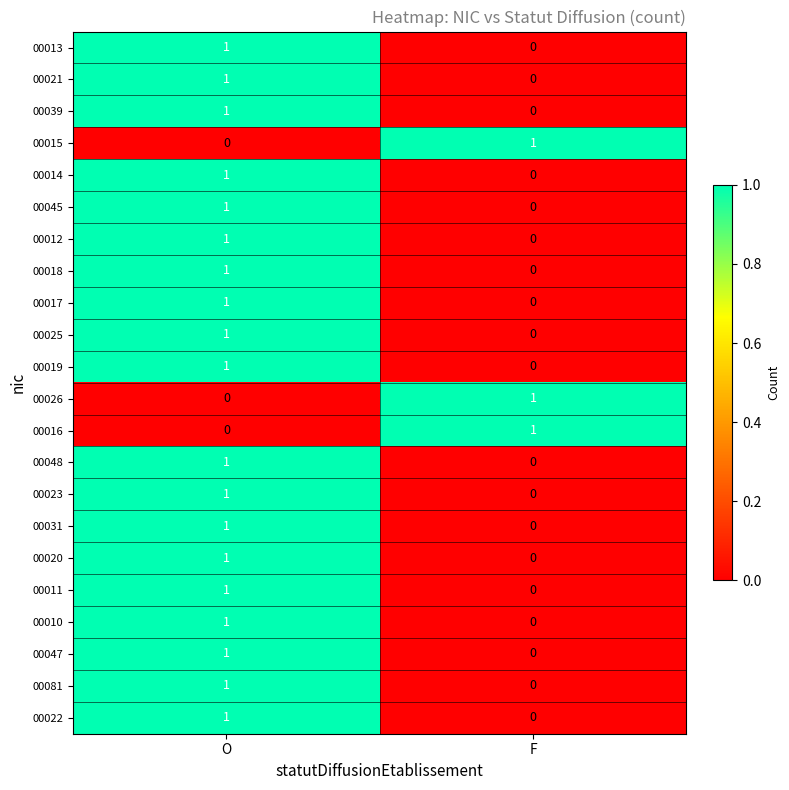

Rank the categories by 00018 value from lowest to highest.

F, O